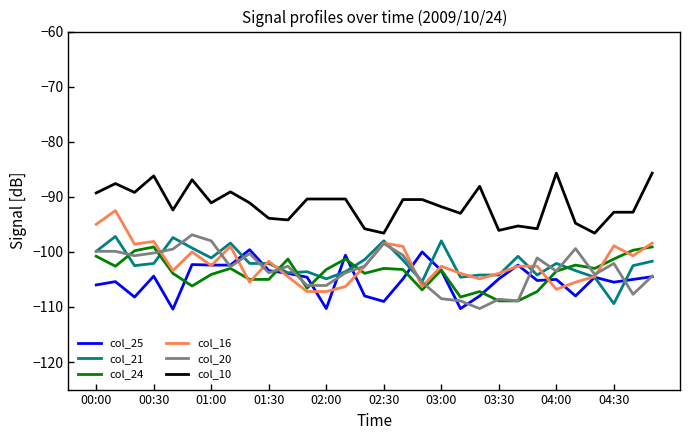

What is the minimum value for col_24?

-108.9